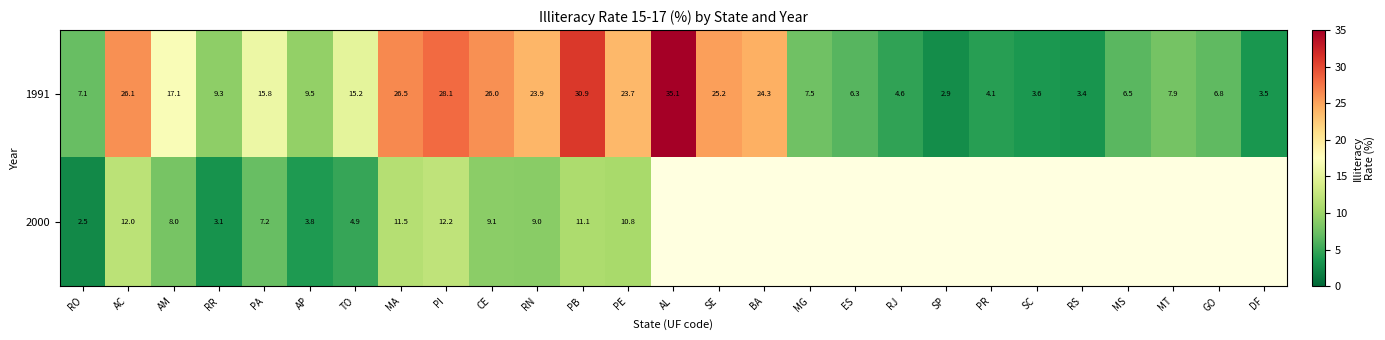

What is the difference between the maximum and second lowest values in the 1991 series?

31.7